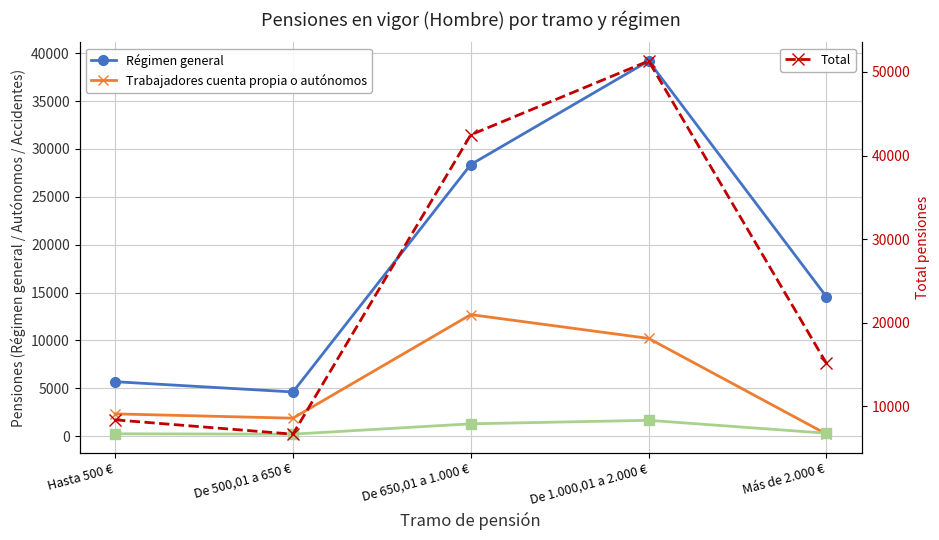

Which series has the largest total across all categories?

Total